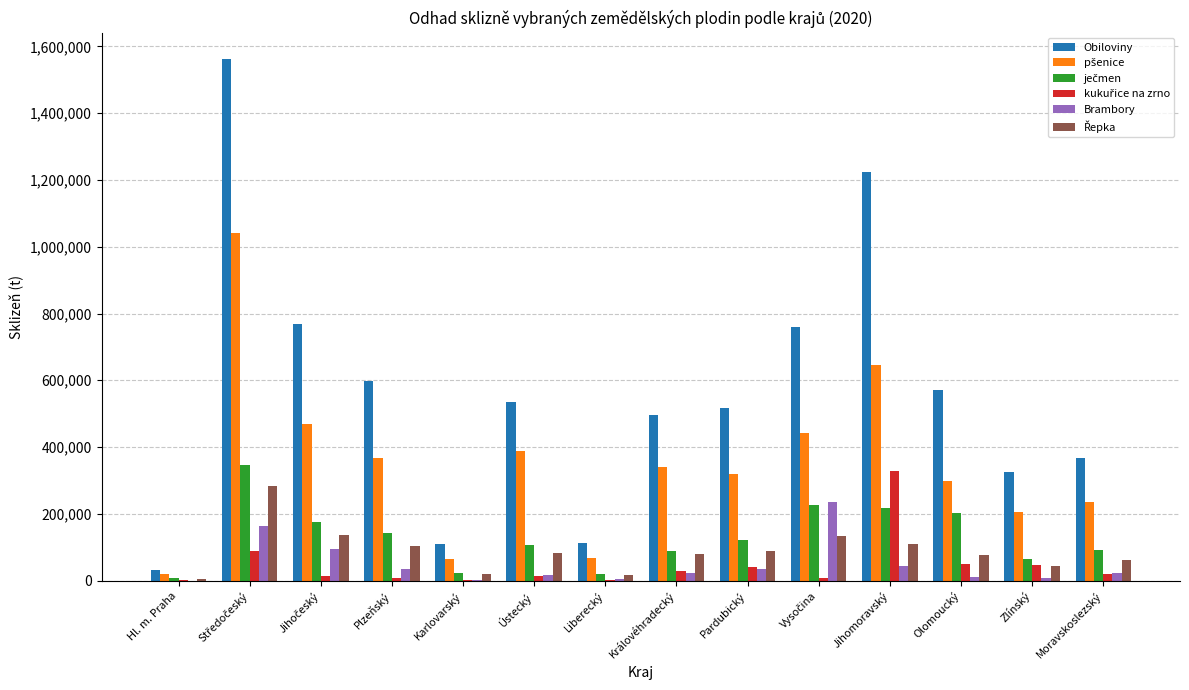

Which series has the largest total across all categories?

Obiloviny